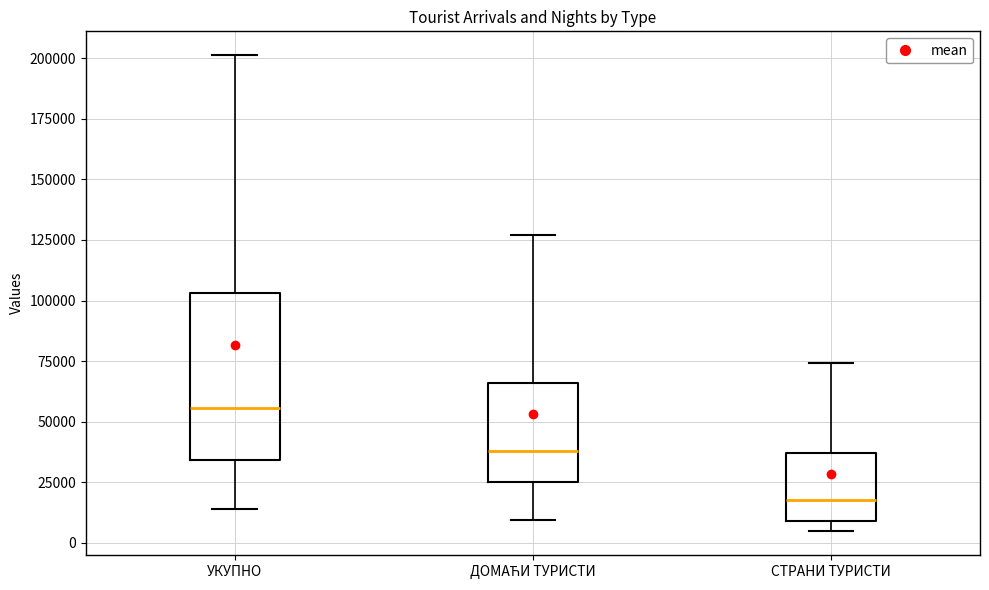

Where is the upper edge of the box for СТРАНИ ТУРИСТИ on the y-axis? The values are not printed on the chart, so give them approximately, as read against the axis.

35000